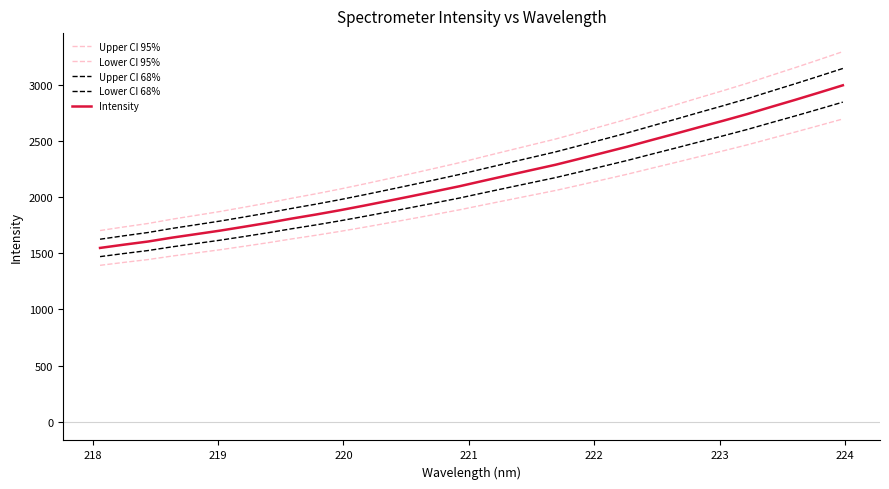

True or false: Upper CI 68% and Intensity cross at least once.

False